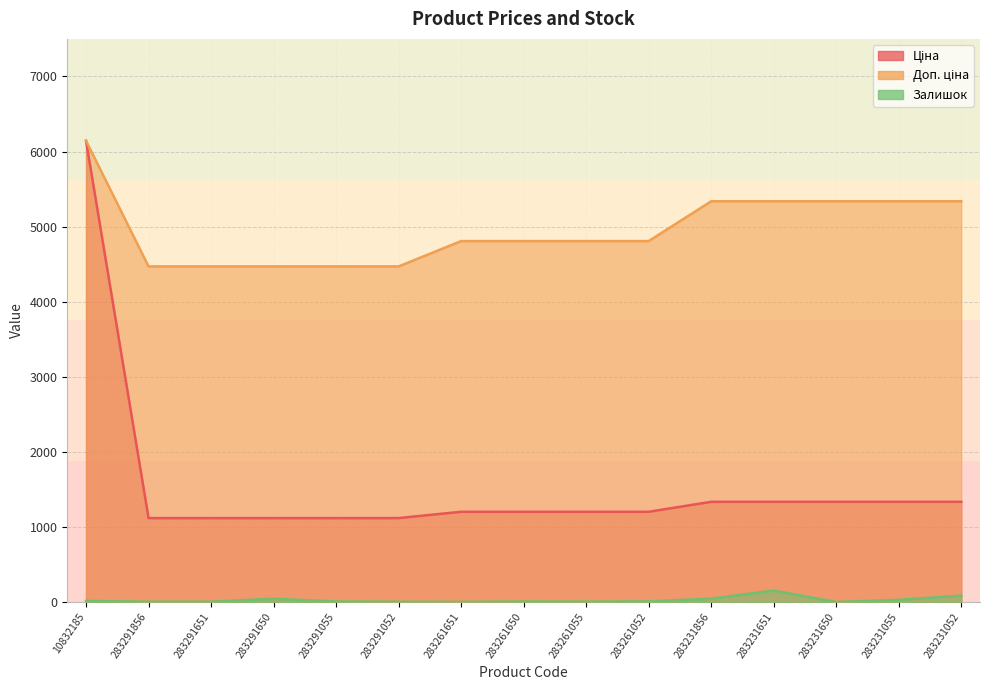

Rank the series by their average value, from lowest to highest.

Залишок, Ціна, Доп. ціна